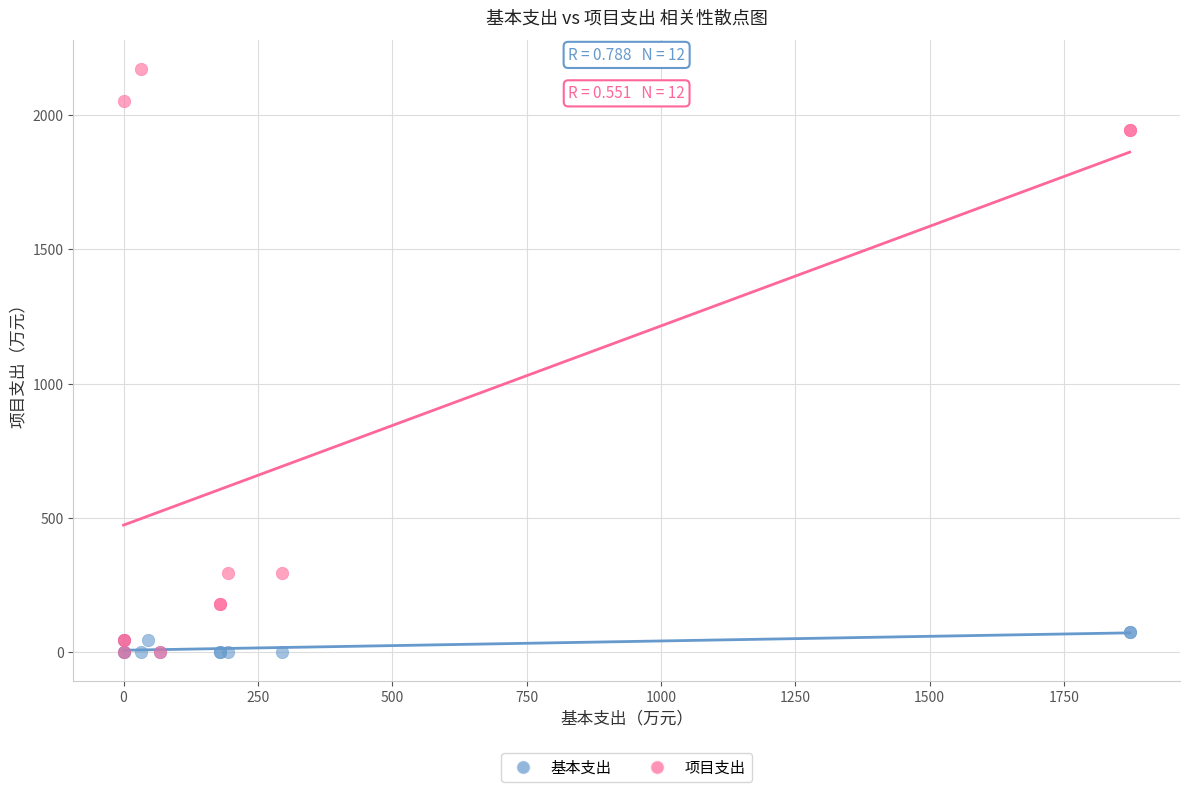

Which series reaches the maximum Y coordinate?

项目支出